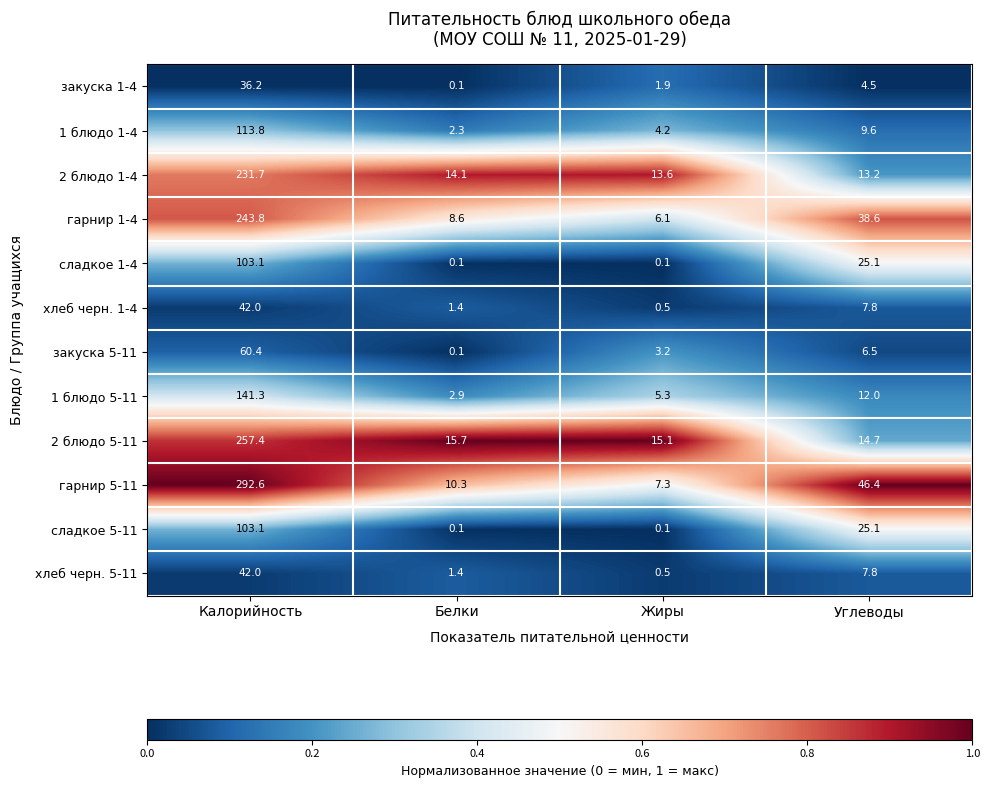

Rank the categories by закуска 1-4 value from highest to lowest.

Калорийность, Углеводы, Жиры, Белки